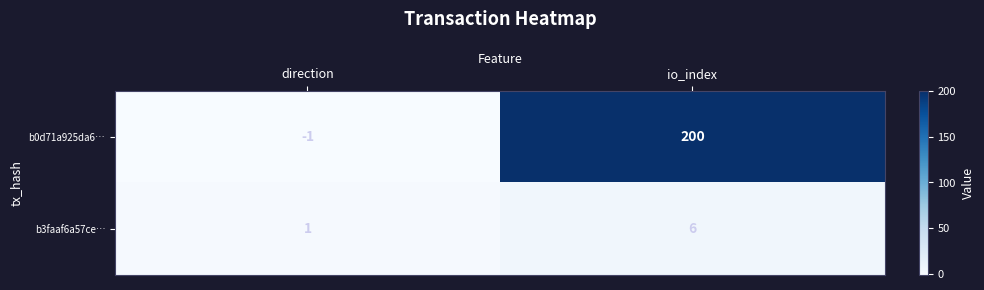

What is the average value of the b3faaf6a57ce… series?

4